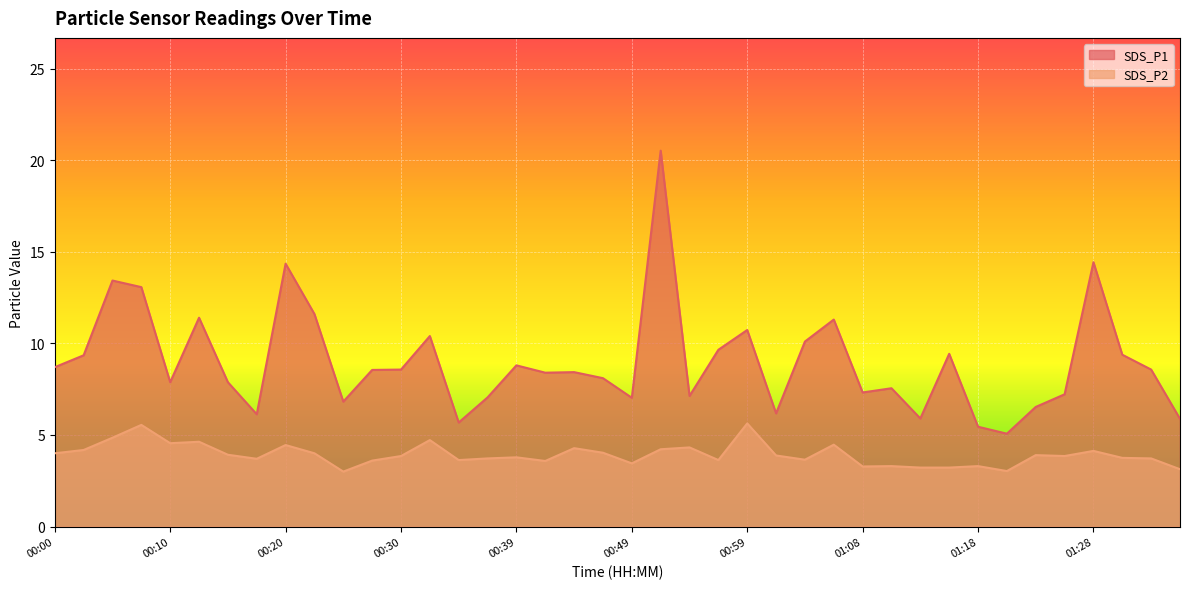

Which series has the largest total across all categories?

SDS_P1